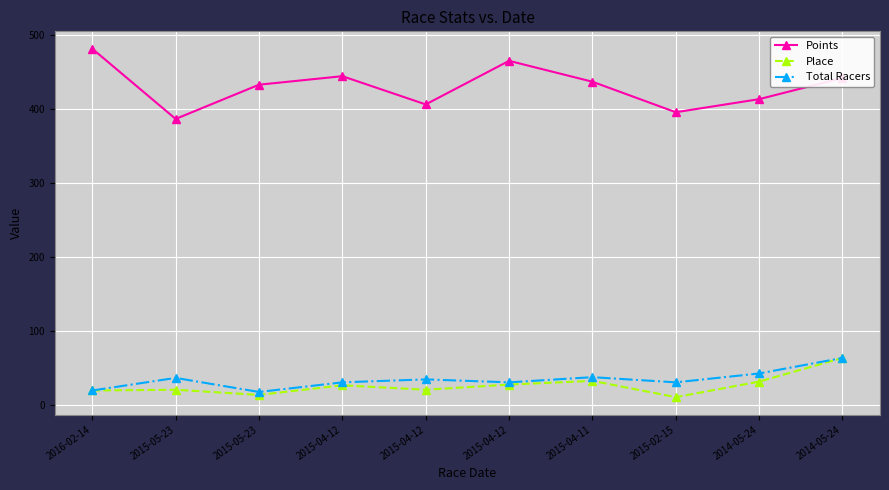

Is it true that Points equals 442.4 at 2014-05-24?

True